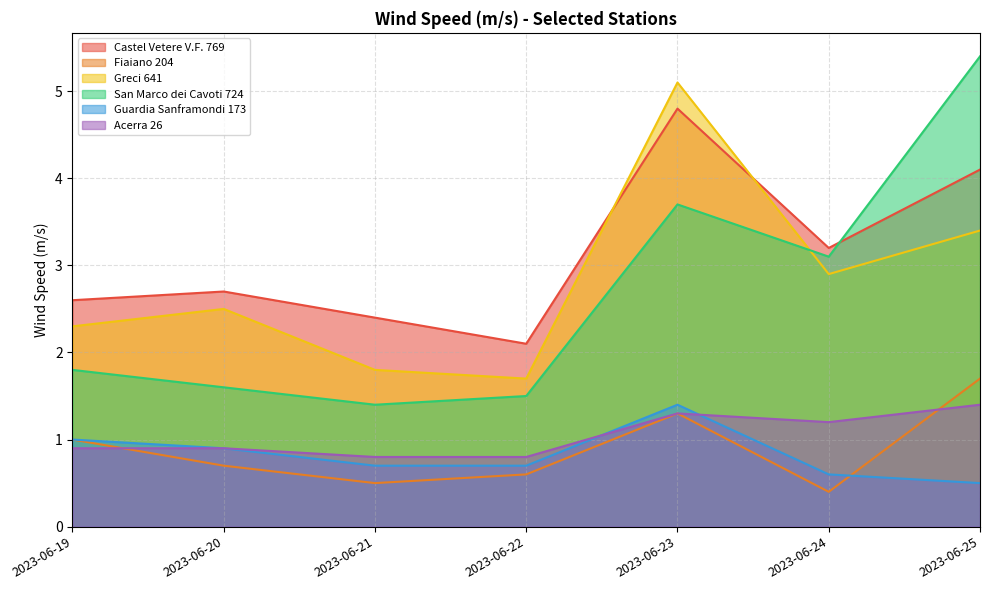

True or false: Castel Vetere V.F. 769 and Guardia Sanframondi 173 intersect in this chart.

False